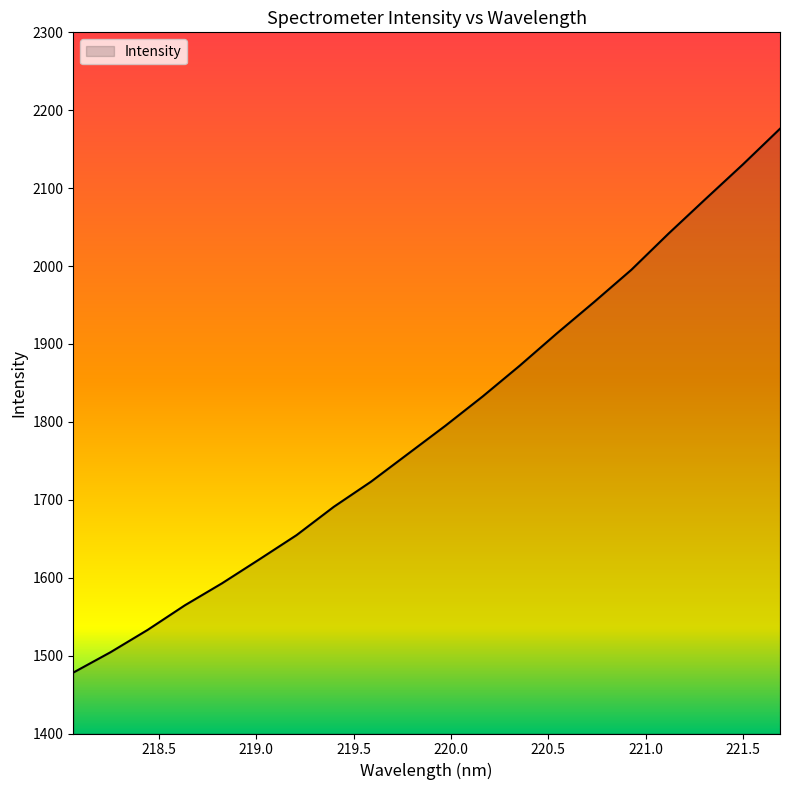

What is the difference between the maximum and minimum values?

698.1